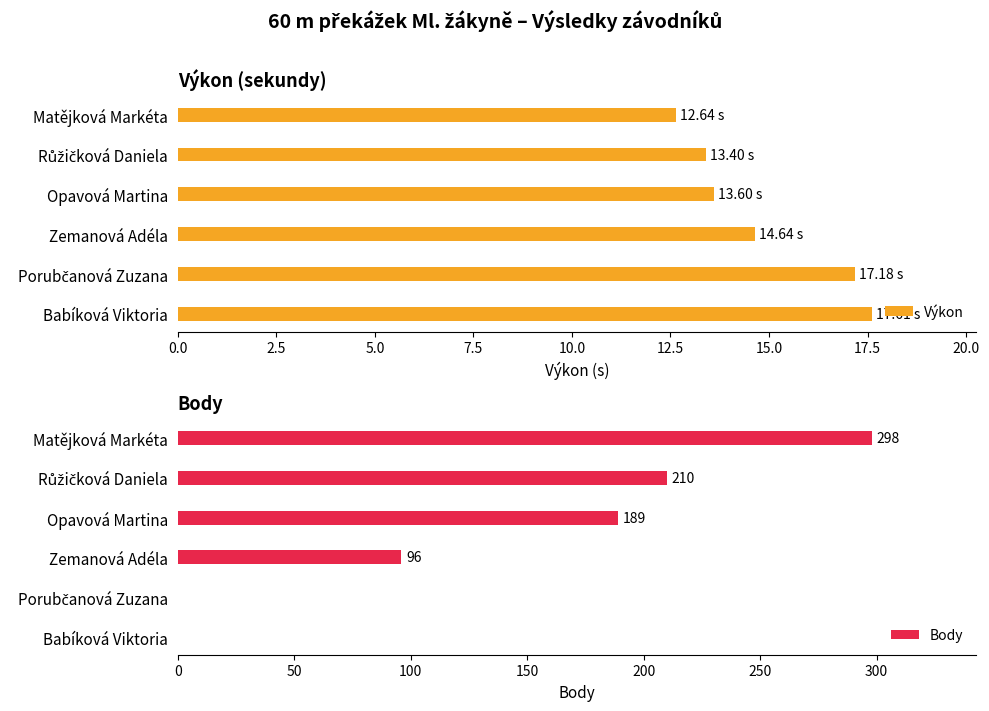

Rank the series by their maximum value, from highest to lowest.

Body, Výkon